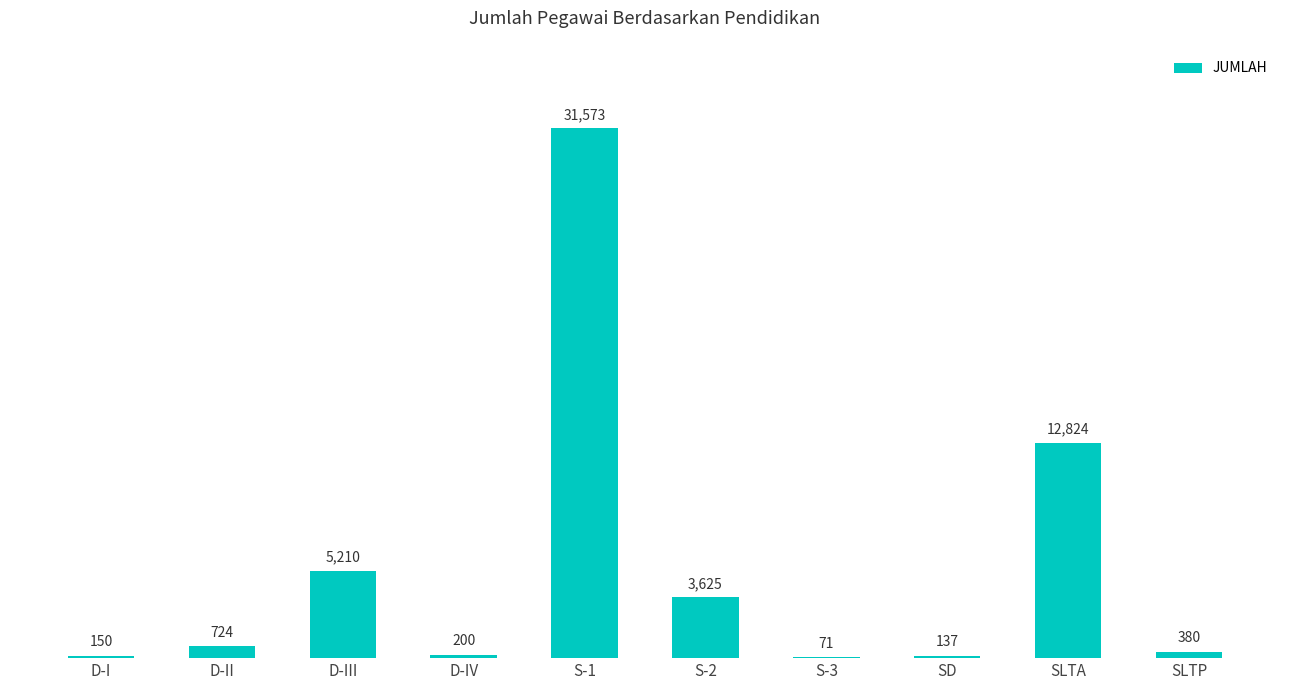

Read the value at S-2.

3625